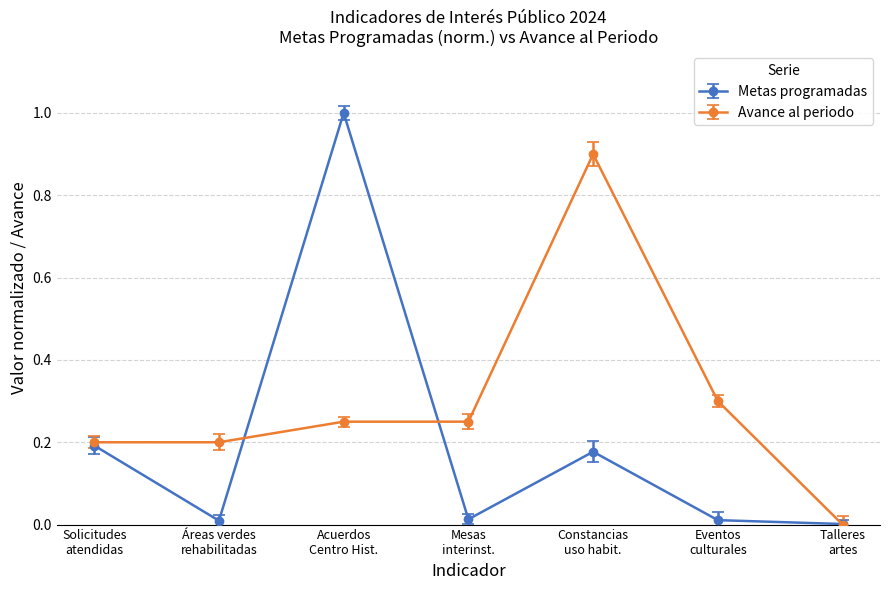

What is the maximum value for Metas programadas?

1.0